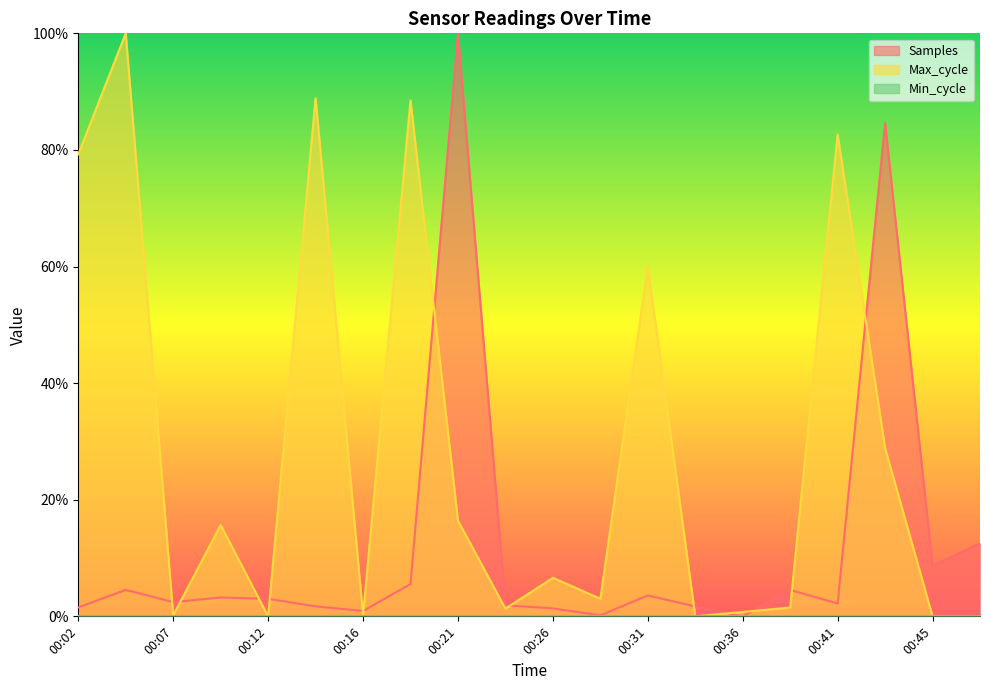

Which series has the largest total across all categories?

Max_cycle